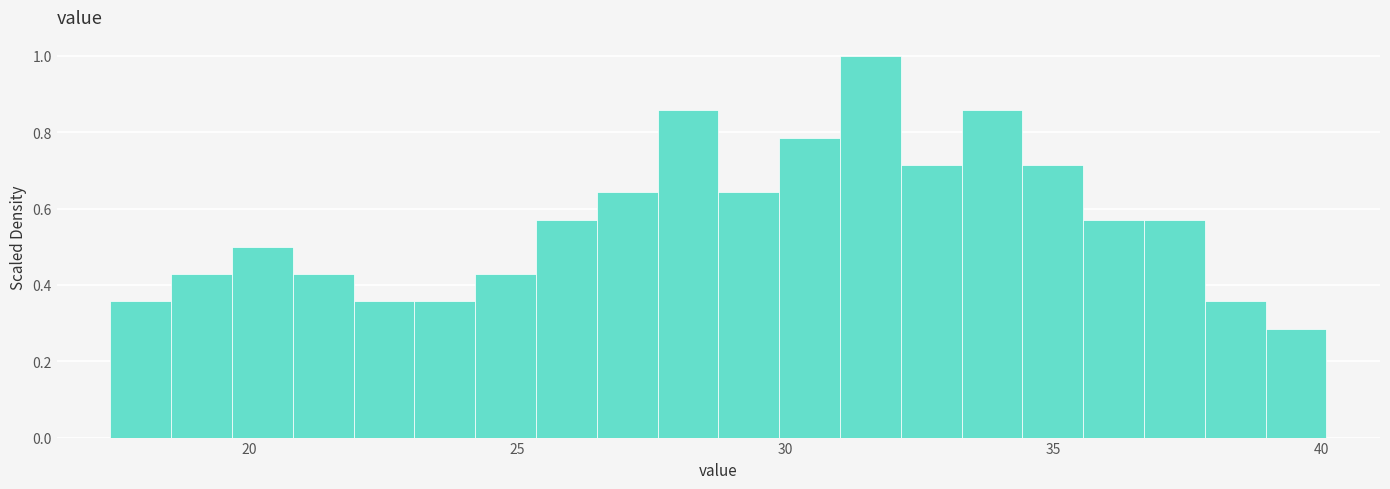

Read against the x-axis, roughly where is the centre of the tallest bar?

31.5